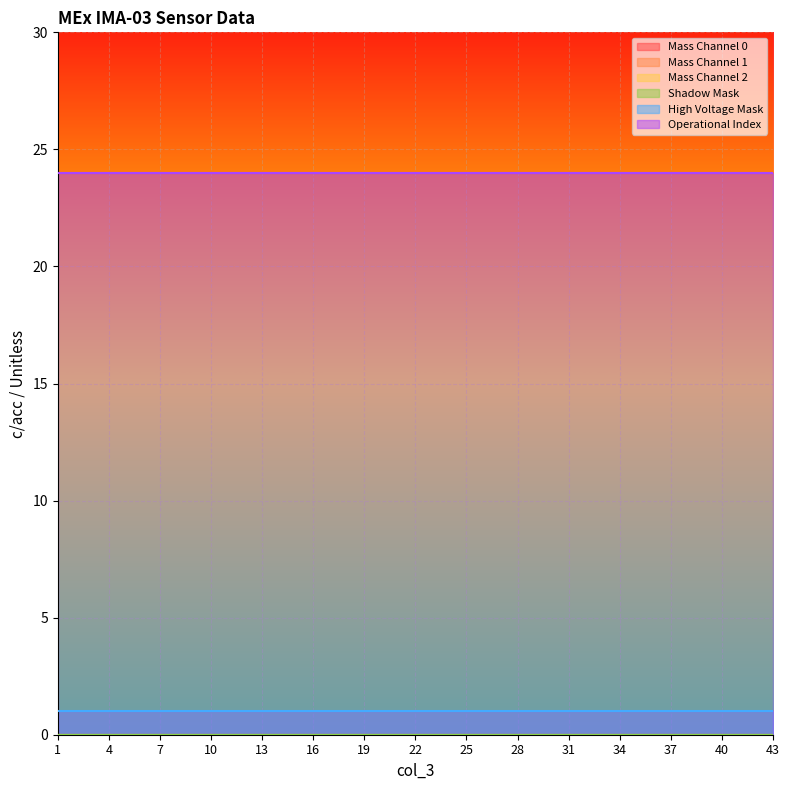

Which has a higher value, 37 or 28?

37